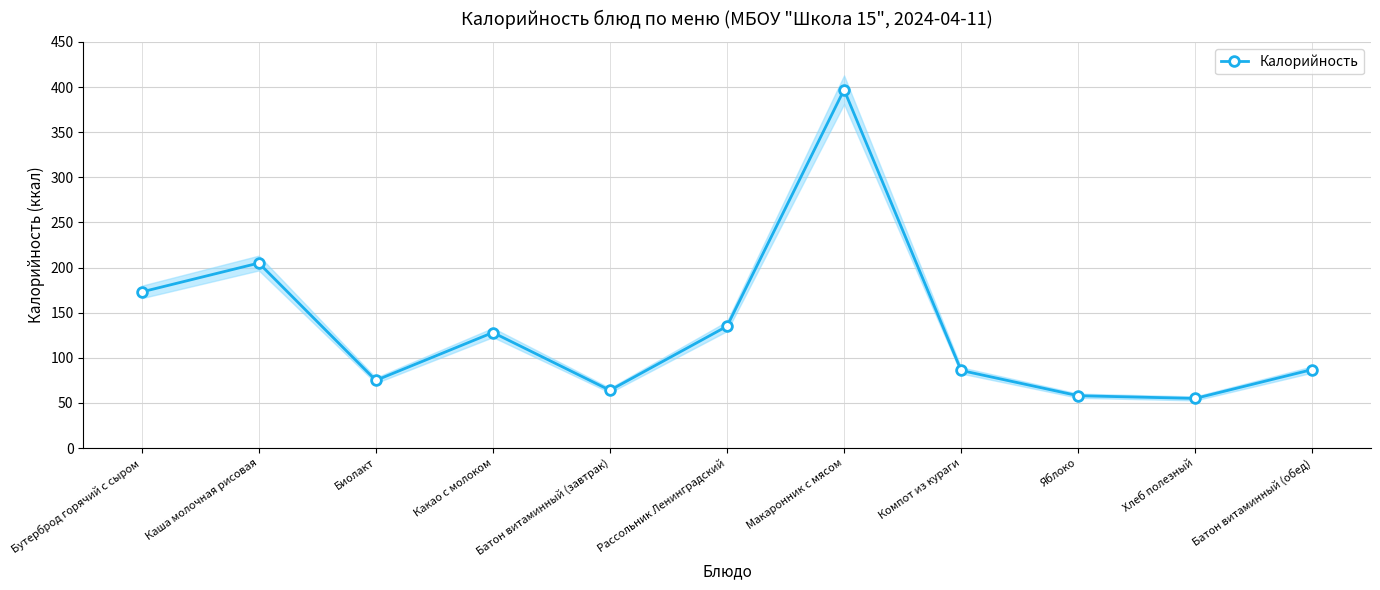

What is the label of the 7th point from the left?

Макаронник с мясом